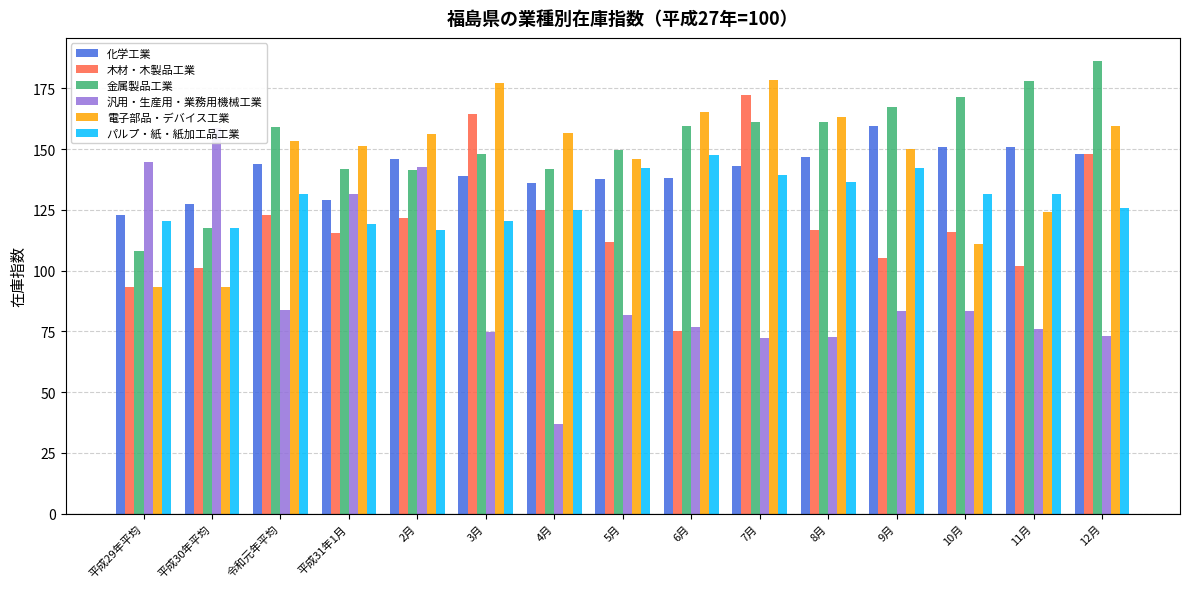

At which category is the sum across all series the highest?

7月